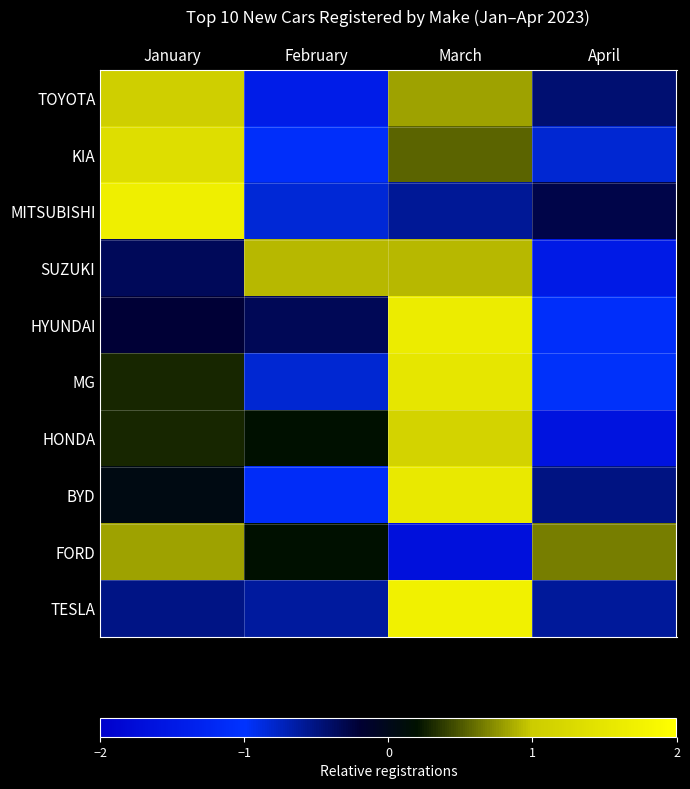

Reading right to left, list all the values displayed in this chart.

TOYOTA: April=-0.4	March=0.8	February=-1.4	January=1.0
KIA: April=-0.8	March=0.6	February=-1.1	January=1.4
MITSUBISHI: April=-0.3	March=-0.6	February=-0.8	January=1.7
SUZUKI: April=-1.5	March=0.9	February=0.9	January=-0.3
HYUNDAI: April=-1.1	March=1.6	February=-0.3	January=-0.2
MG: April=-1.0	March=1.5	February=-0.8	January=0.3
HONDA: April=-1.6	March=1.1	February=0.2	January=0.3
BYD: April=-0.5	March=1.6	February=-1.1	January=0.0
FORD: April=0.7	March=-1.7	February=0.2	January=0.8
TESLA: April=-0.6	March=1.7	February=-0.6	January=-0.5